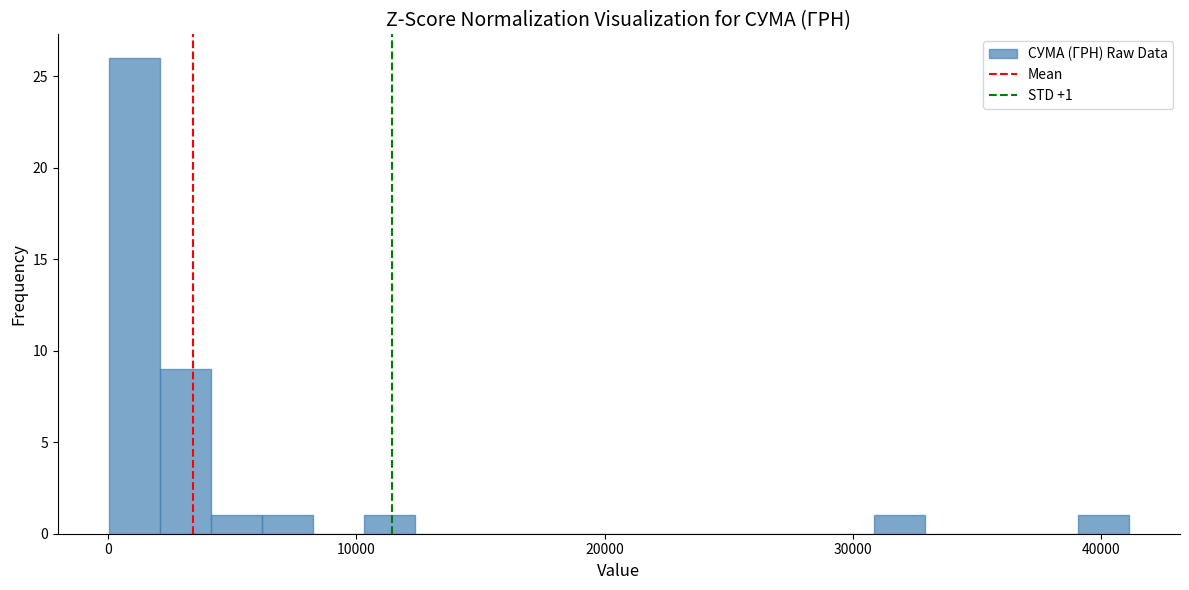

Around what value on the x-axis is the tallest bar? Give the approximate position of its centre, as read against the axis.

1000